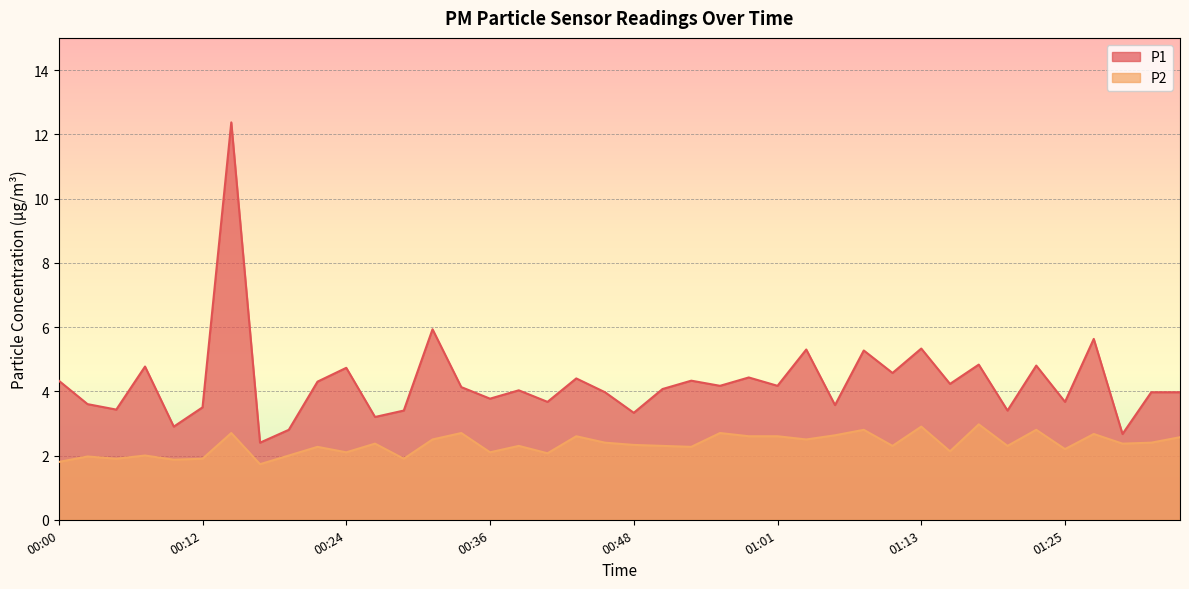

At which category is the sum across all series the highest?

00:14